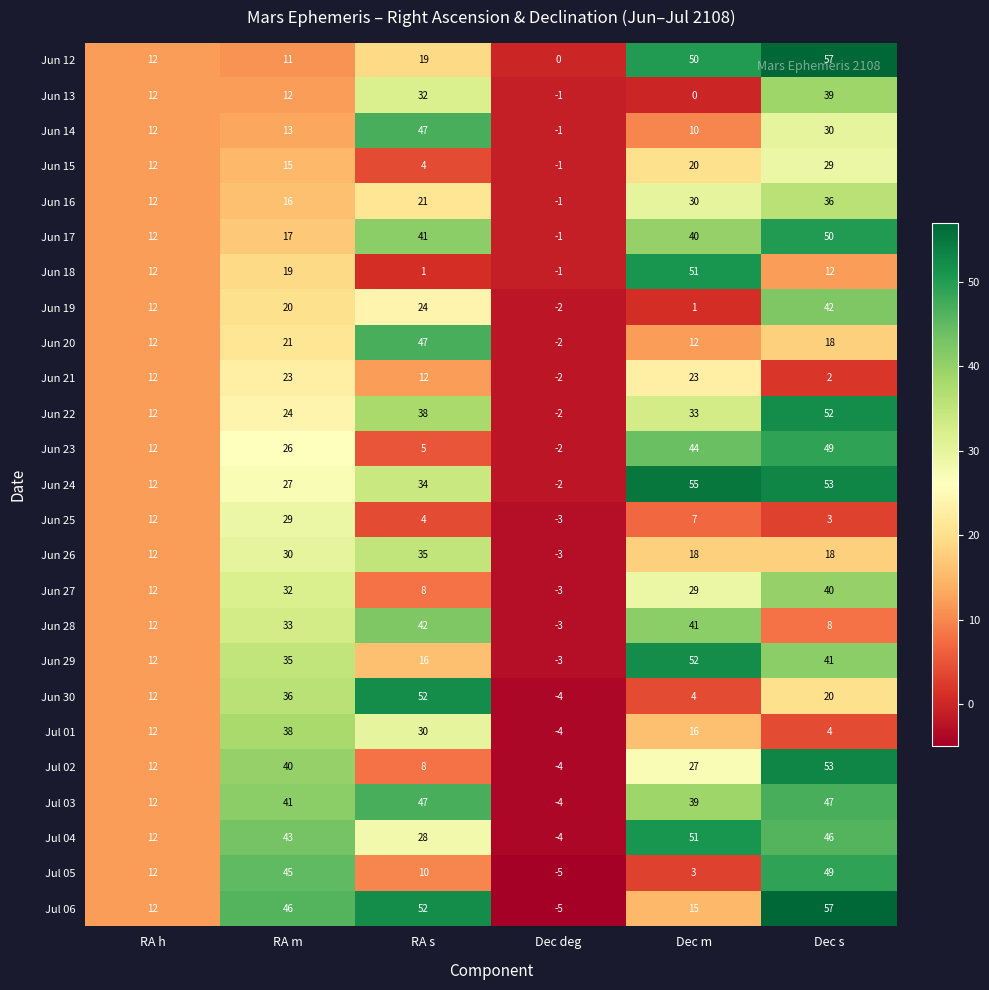

Count the number of data series in this chart.

25